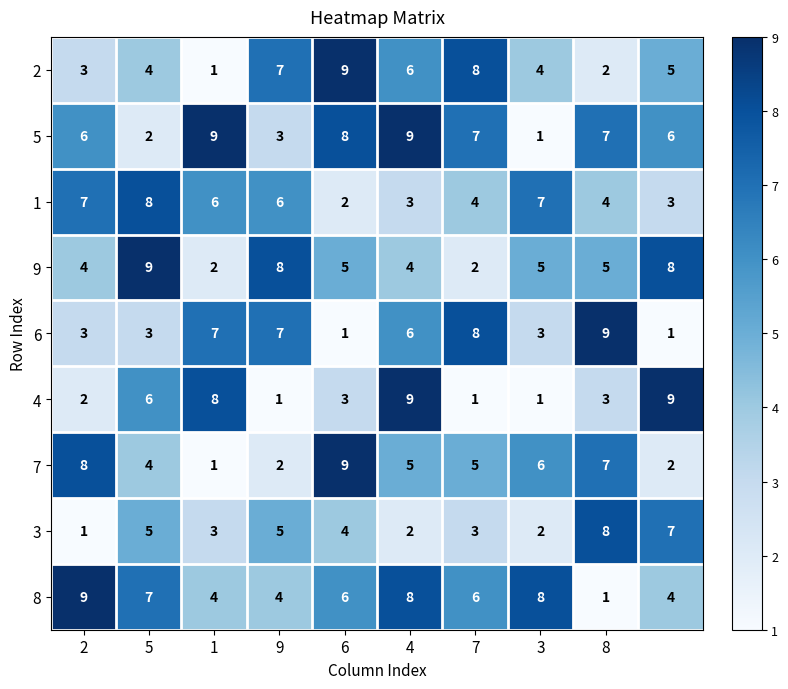

How many 6 values are between 3 and 7?

6